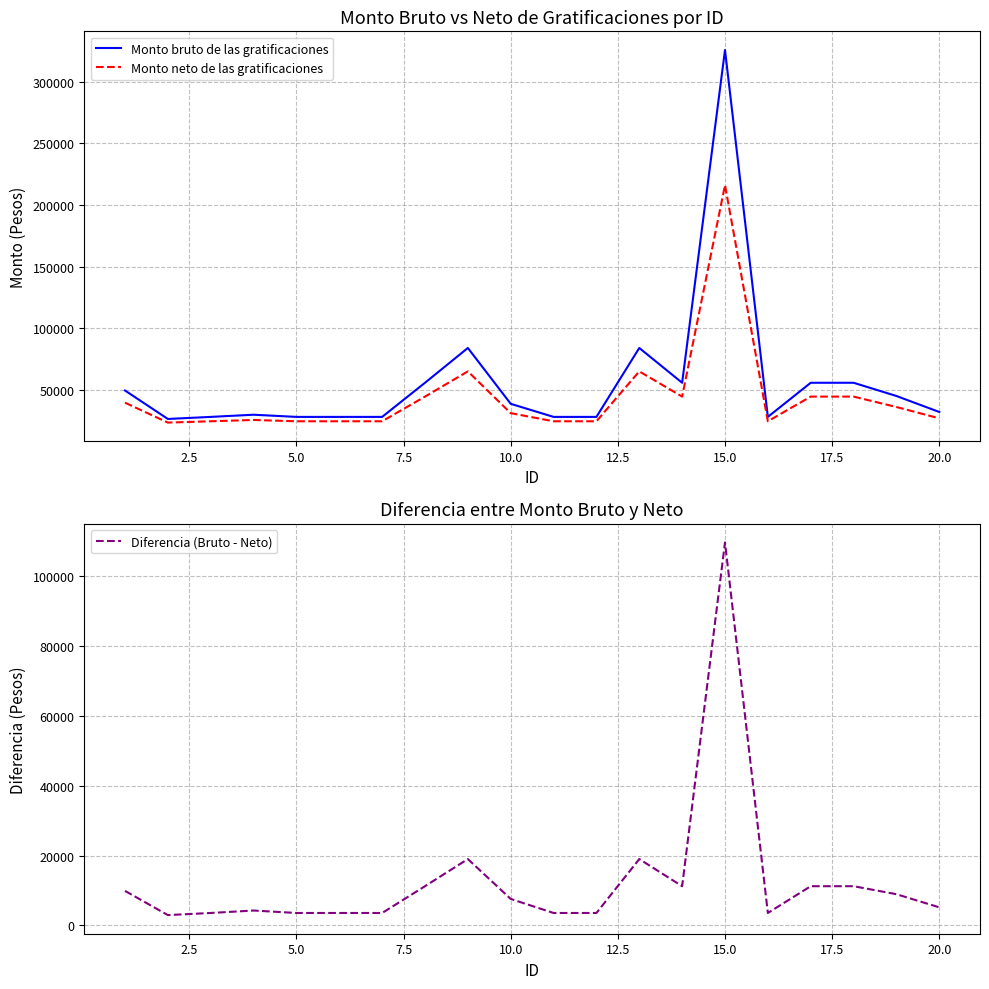

The value of Monto bruto de las gratificaciones at 20.0 is 13742.4. True or false?

False